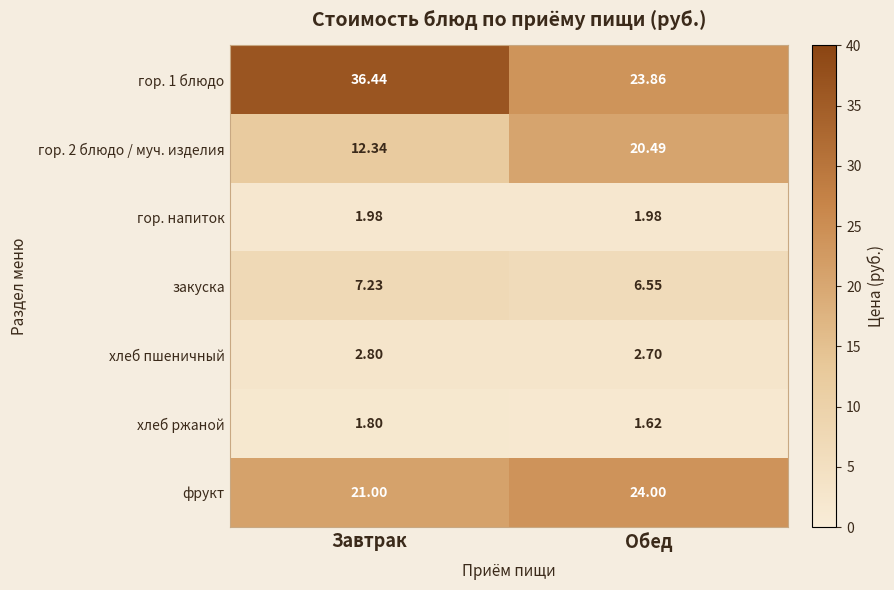

Which label corresponds to the largest value in the chart?

Завтрак